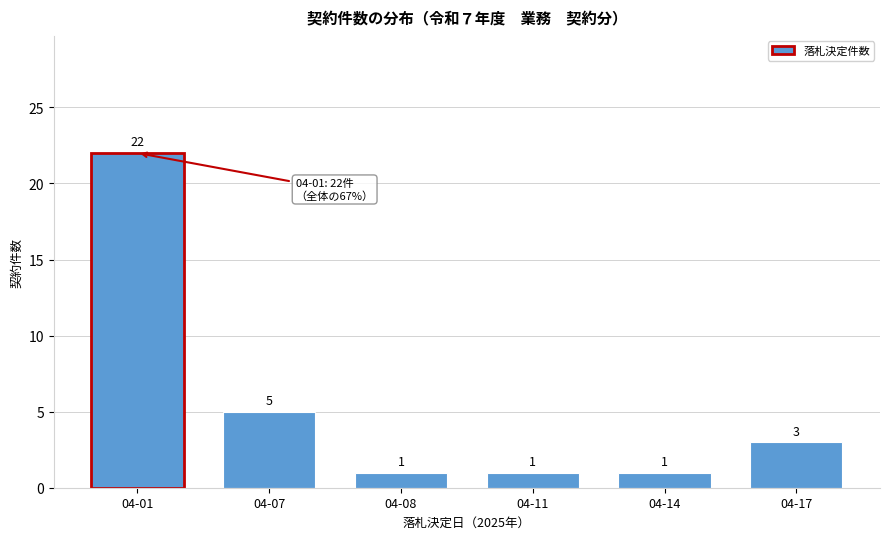

Reading left to right, what are all the values shown in this chart?

22	5	1	1	1	3